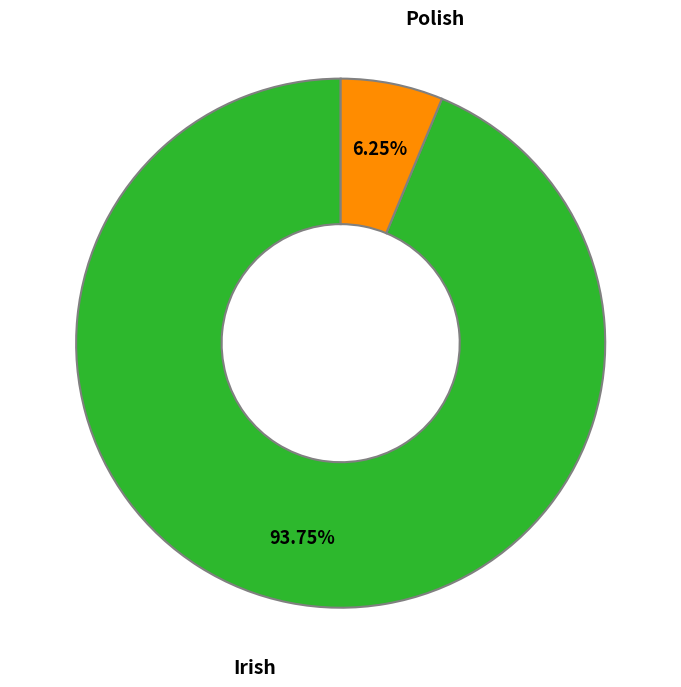

Is there any slice that represents more than half of the pie?

Yes